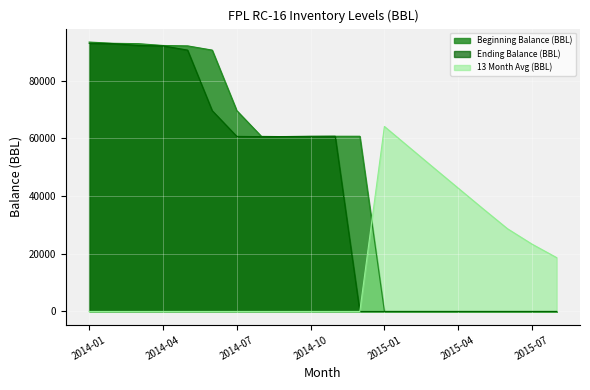

True or false: Beginning Balance (BBL) has a value of 60754.0 at 2014-11.

True